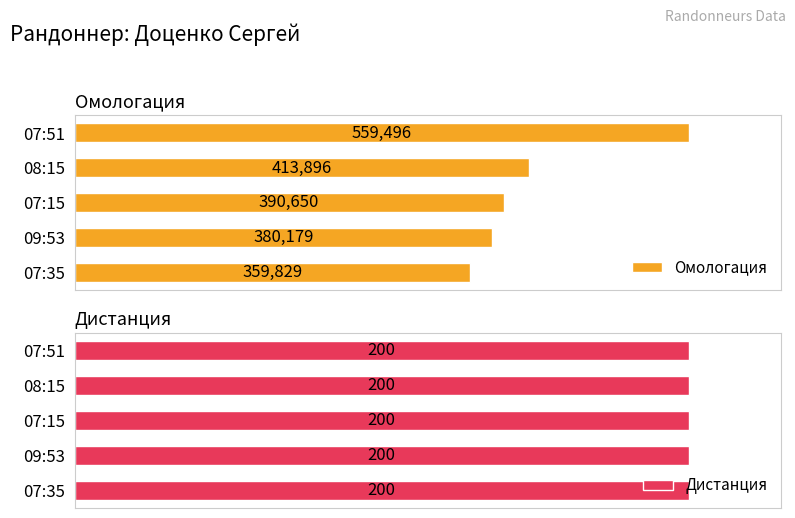

Which series has the largest range (max minus min)?

Омологация